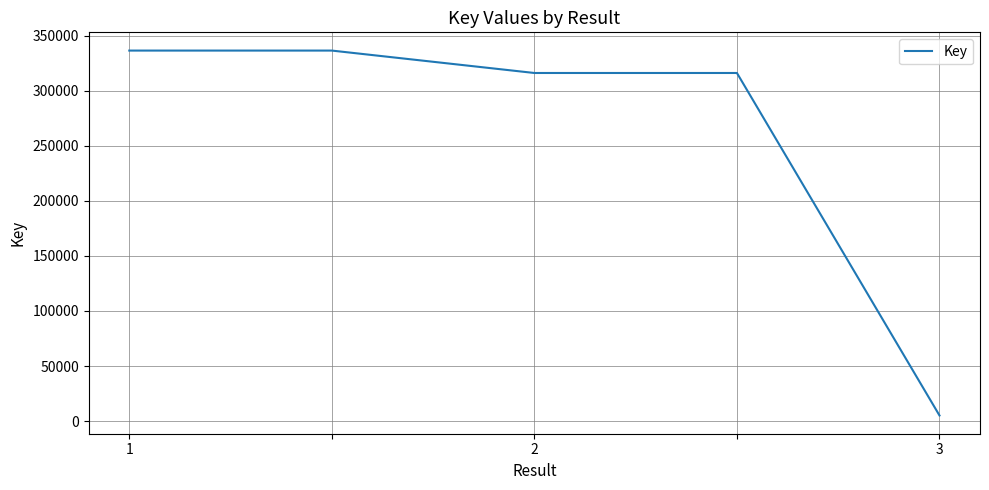

Reading left to right, list all the values displayed in this chart.

336389	336389	316044	316044	5092